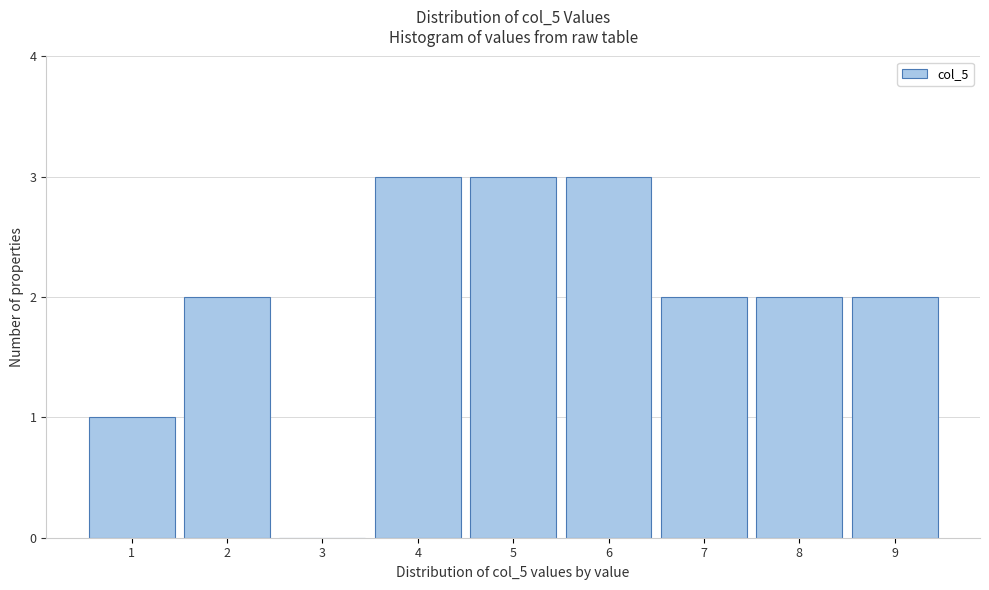

Reading left to right, list every bar in this chart as the range it spans on the x-axis followed by its height. The values are not printed on the chart, so give them approximately, as read against the axis.

0.5 to 1.5: 1
1.5 to 2.5: 2
2.5 to 3.5: 0
3.5 to 4.5: 3
4.5 to 5.5: 3
5.5 to 6.5: 3
6.5 to 7.5: 2
7.5 to 8.5: 2
8.5 to 9.5: 2